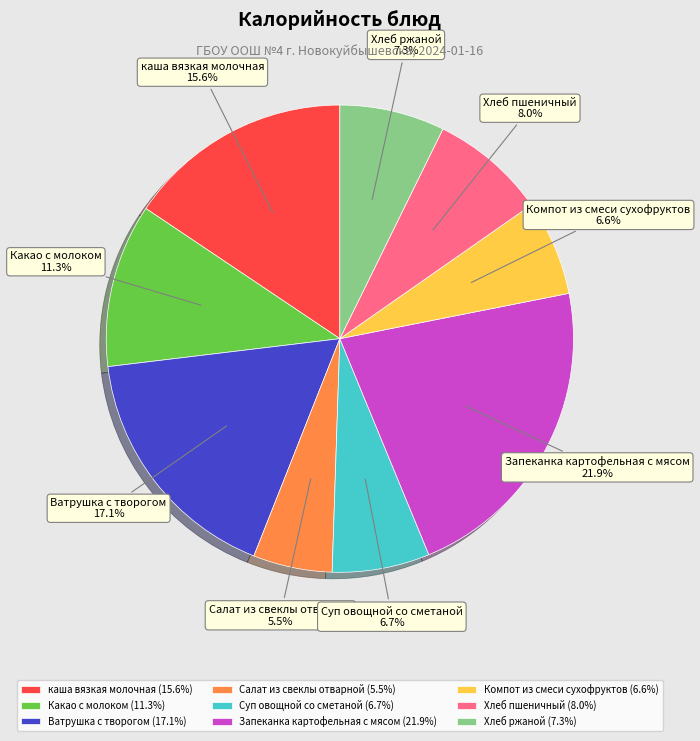

Is there a majority slice in this chart?

No